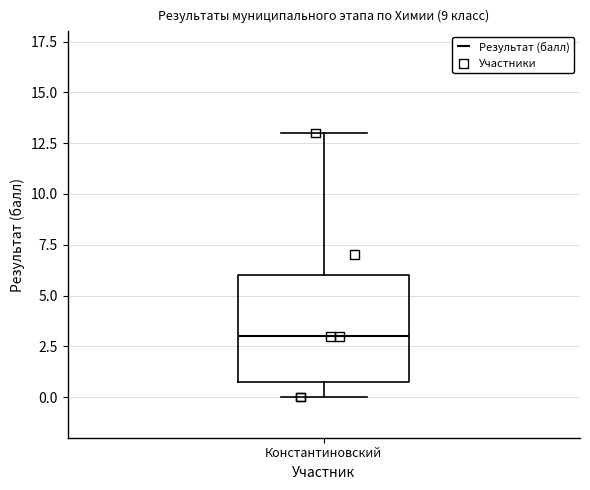

Where does the lower whisker of the box for Константиновский end on the y-axis? The values are not printed on the chart, so give them approximately, as read against the axis.

0